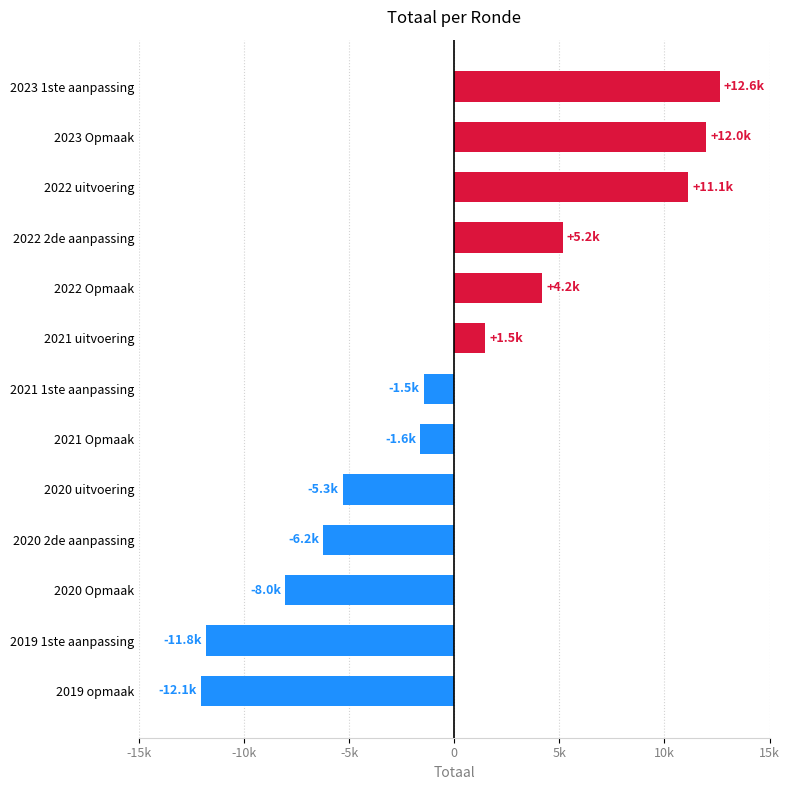

Does the chart contain any negative values?

Yes